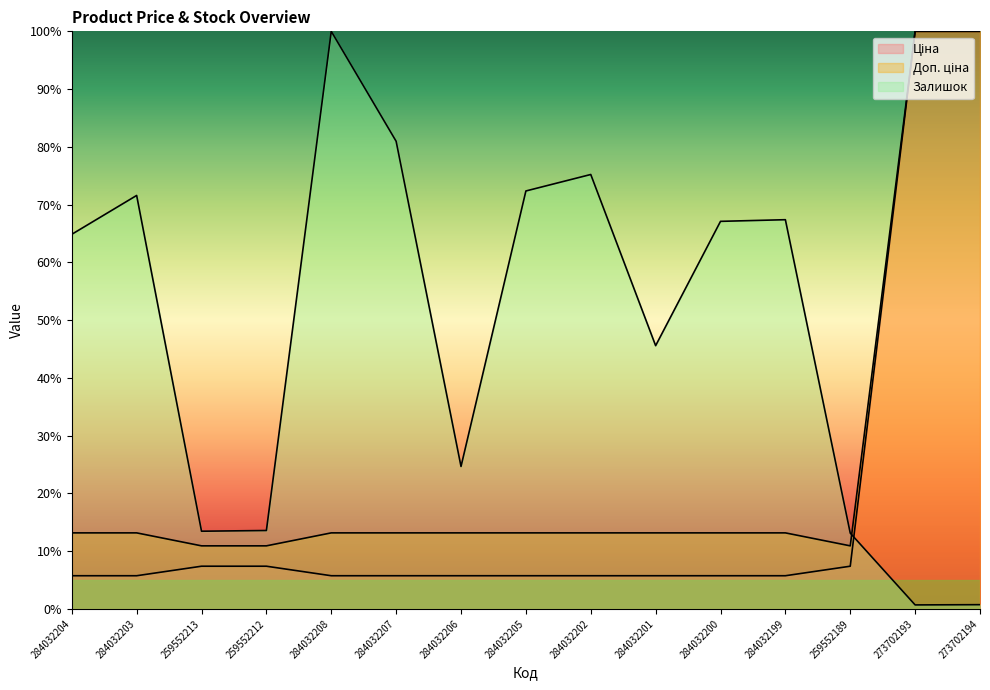

Where is Залишок nearest to the value 50?

284032201